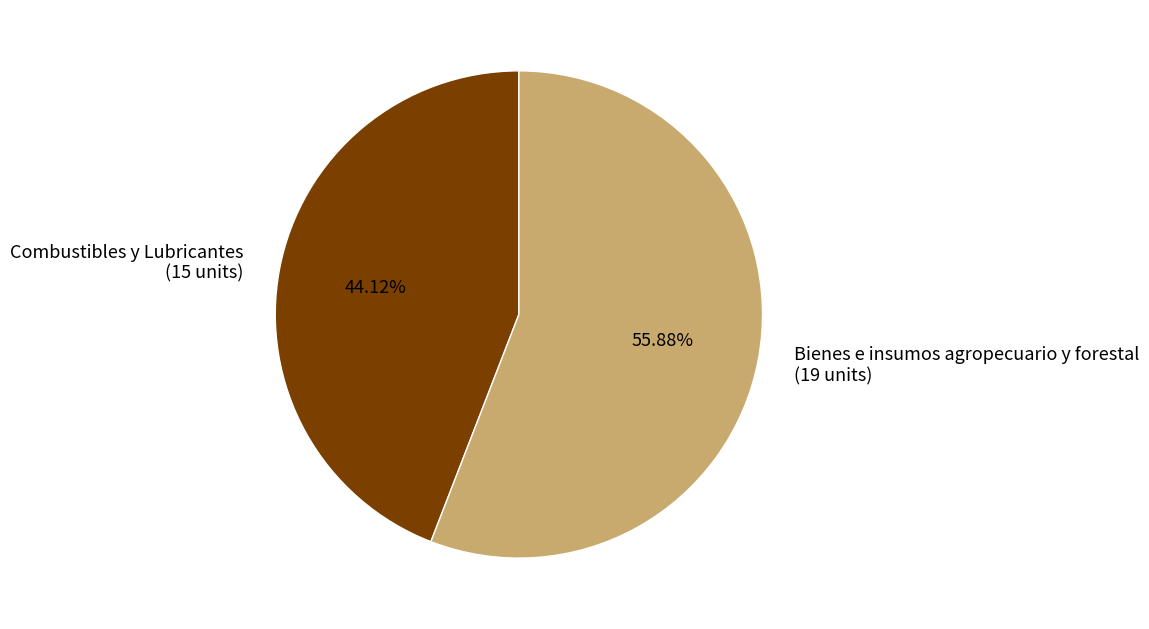

What is the largest slice in the pie chart?

Bienes e insumos agropecuario y forestal